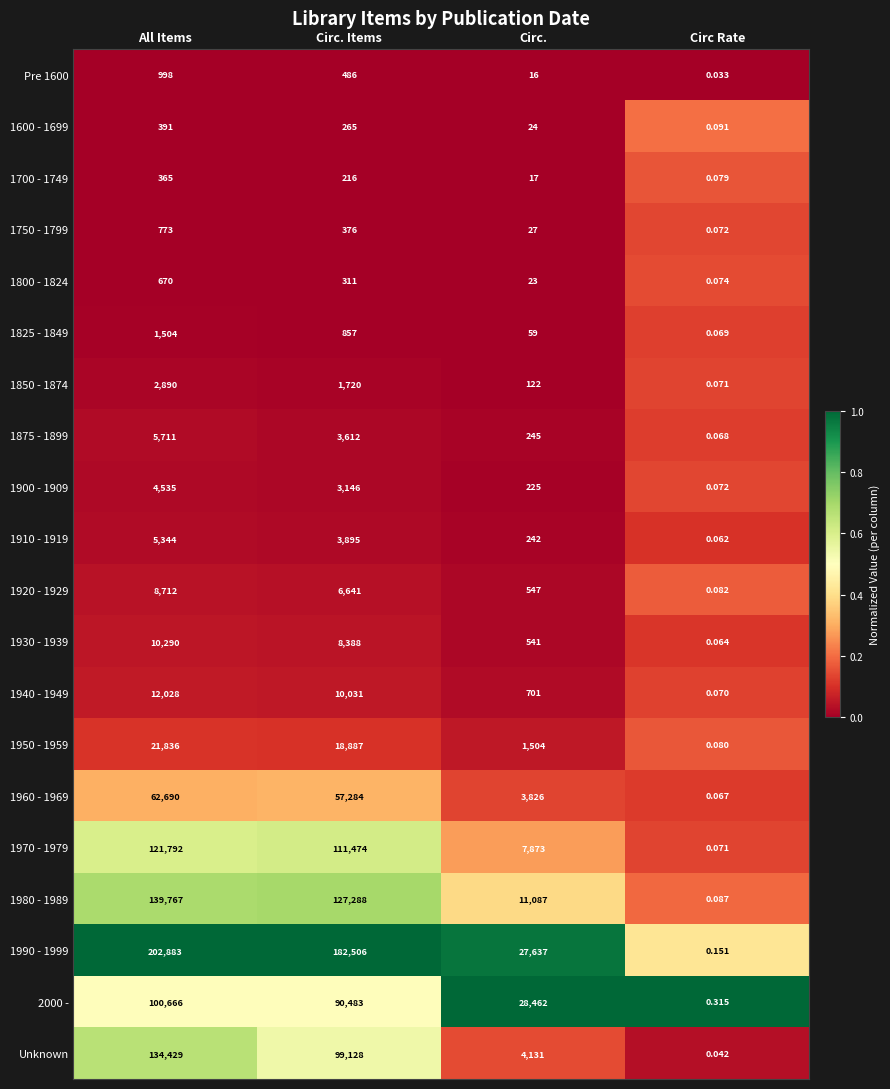

Rank the series by their maximum value, from lowest to highest.

1700 - 1749, 1600 - 1699, 1800 - 1824, 1750 - 1799, Pre 1600, 1825 - 1849, 1850 - 1874, 1900 - 1909, 1910 - 1919, 1875 - 1899, 1920 - 1929, 1930 - 1939, 1940 - 1949, 1950 - 1959, 1960 - 1969, 2000 -, 1970 - 1979, Unknown, 1980 - 1989, 1990 - 1999